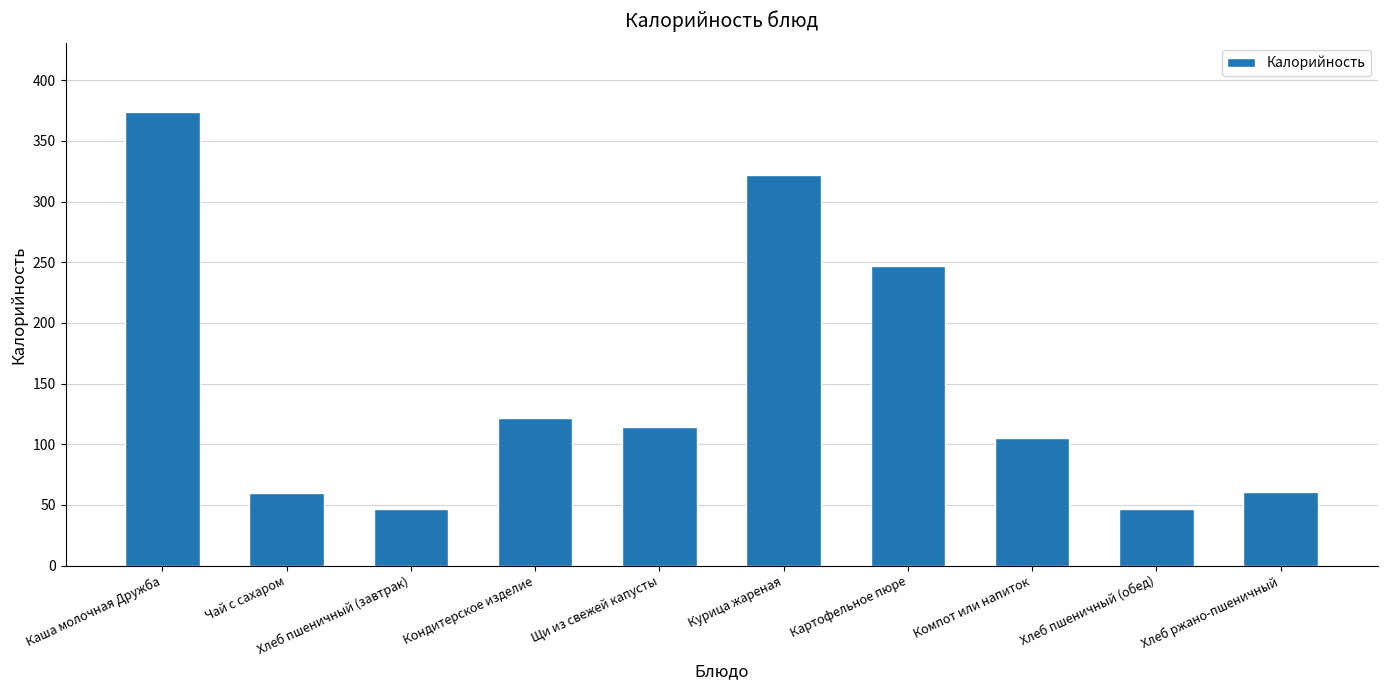

At which category does the chart reach its peak across all series?

Каша молочная Дружба